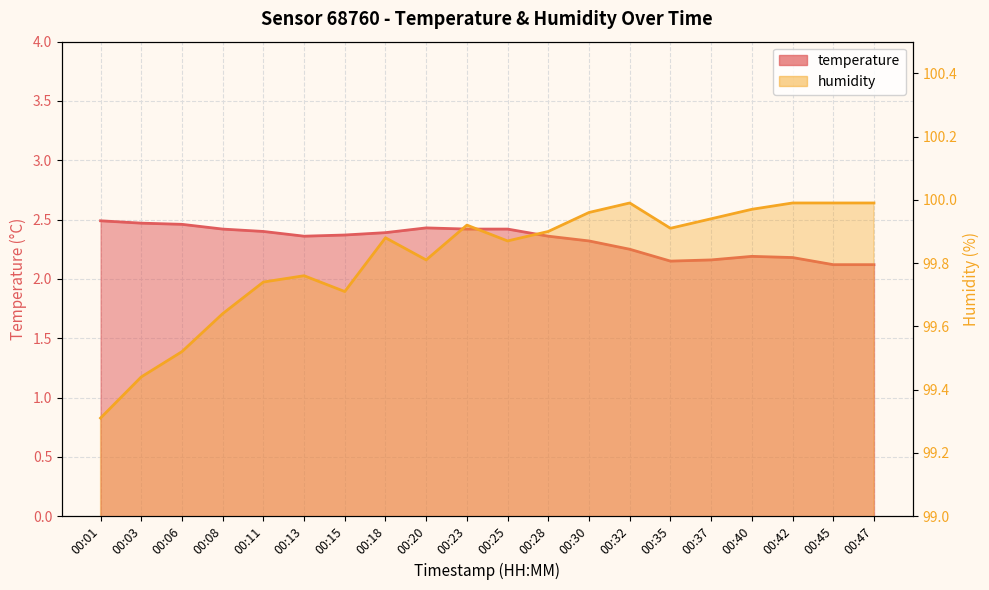

What is the difference between the second highest and second lowest values in the humidity series?

0.5